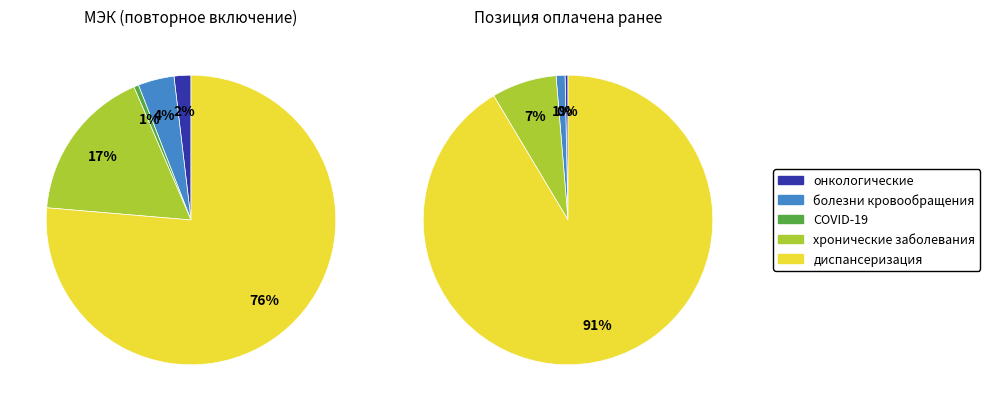

Rank the categories by value from lowest to highest.

новая коронавирусная инфекция COVID-19, онкологические заболевания, болезни системы кровообращения, хронические заболевания, проведение диспансеризации